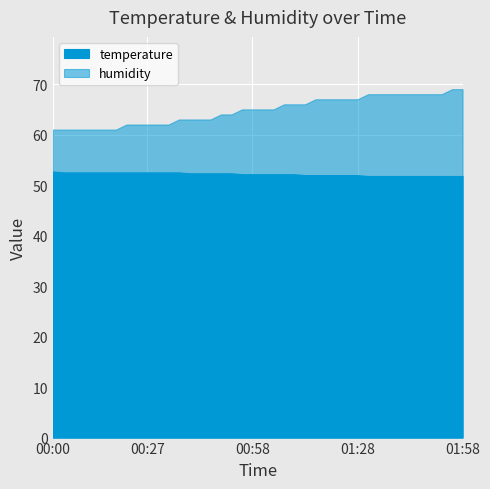

True or false: humidity and temperature cross at least once.

False